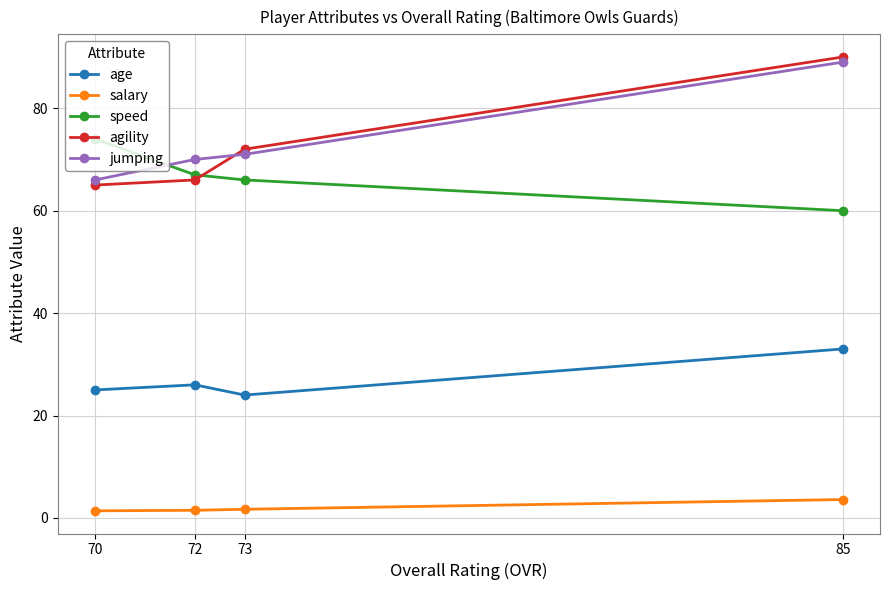

What is the total value across all series at 70?

231.4